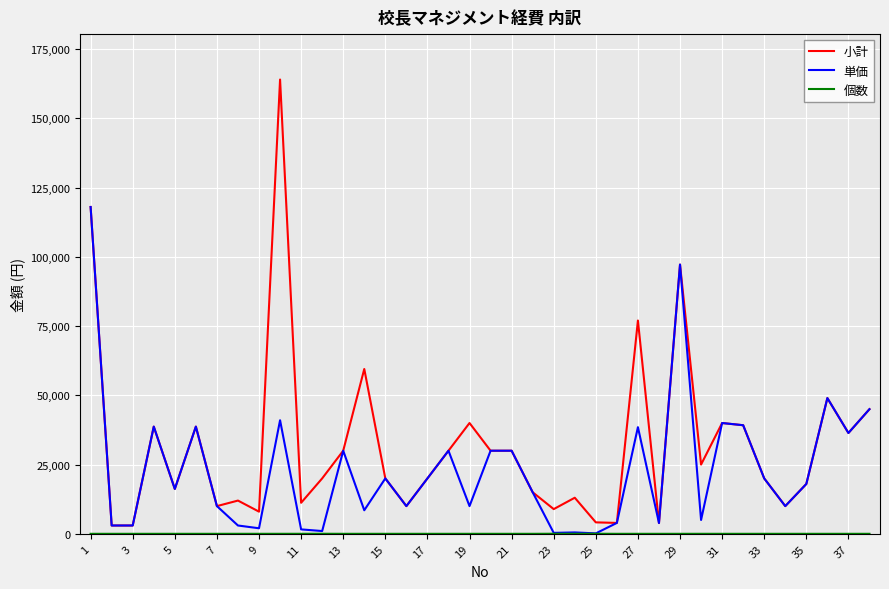

Which series has the largest total across all categories?

小計